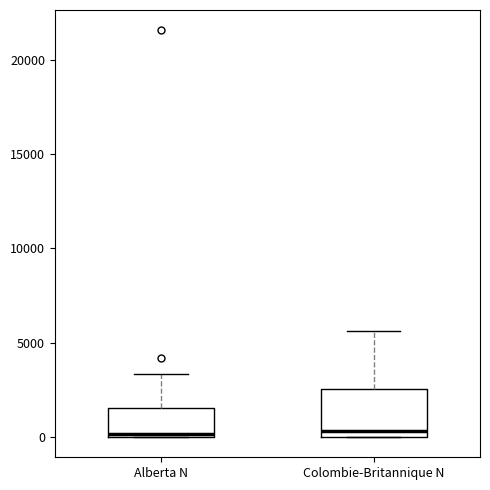

Comparing the boxes themselves (not the whiskers), which one is the tallest?

Colombie-Britannique N